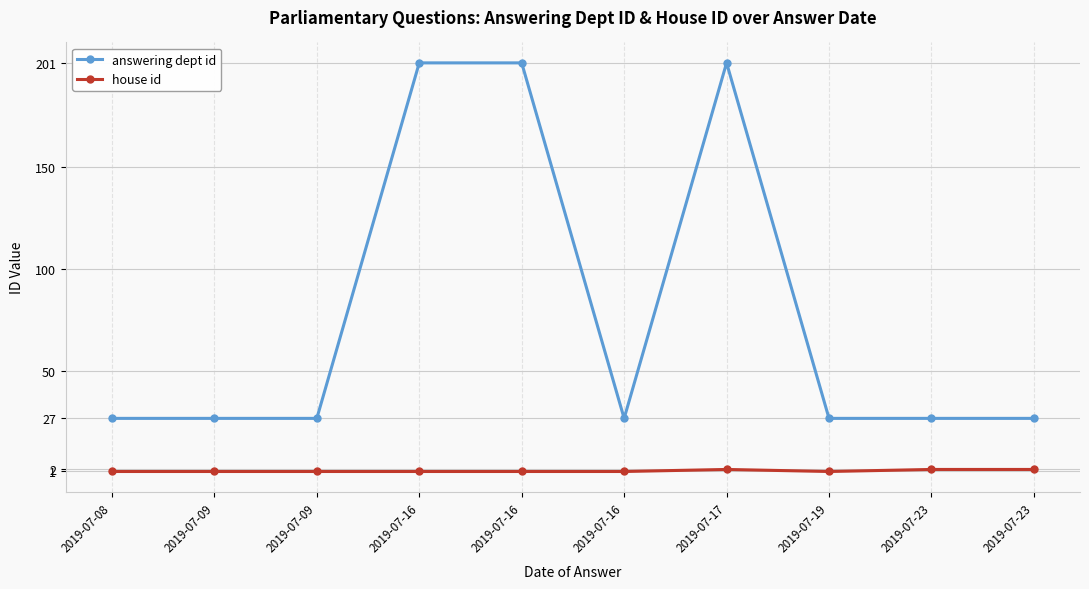

Is it true that house id equals 2 at 2019-07-23?

True